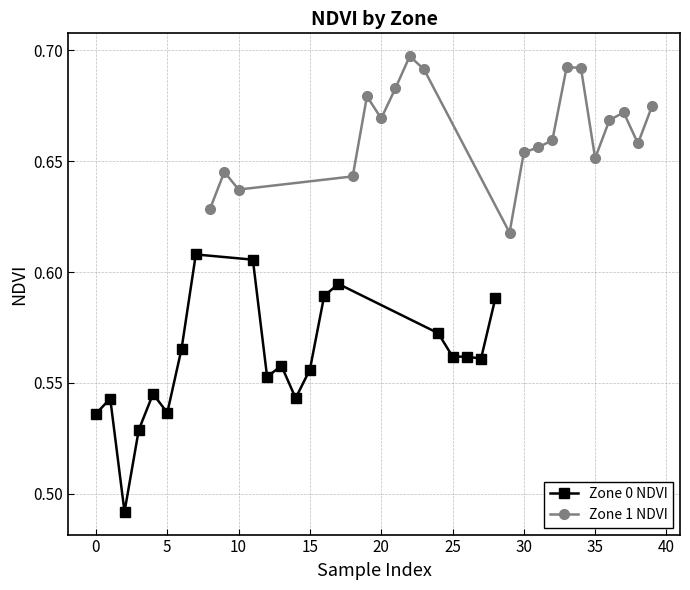

Reading left to right, what are all the values shown in this chart?

Zone 0 NDVI: 0.5	0.5	0.5	0.5	0.5	0.5	0.6	0.6	0.6	0.6	0.6	0.5	0.6	0.6	0.6	0.6	0.6	0.6	0.6	0.6
Zone 1 NDVI: 0.6	0.6	0.6	0.6	0.7	0.7	0.7	0.7	0.7	0.6	0.7	0.7	0.7	0.7	0.7	0.7	0.7	0.7	0.7	0.7